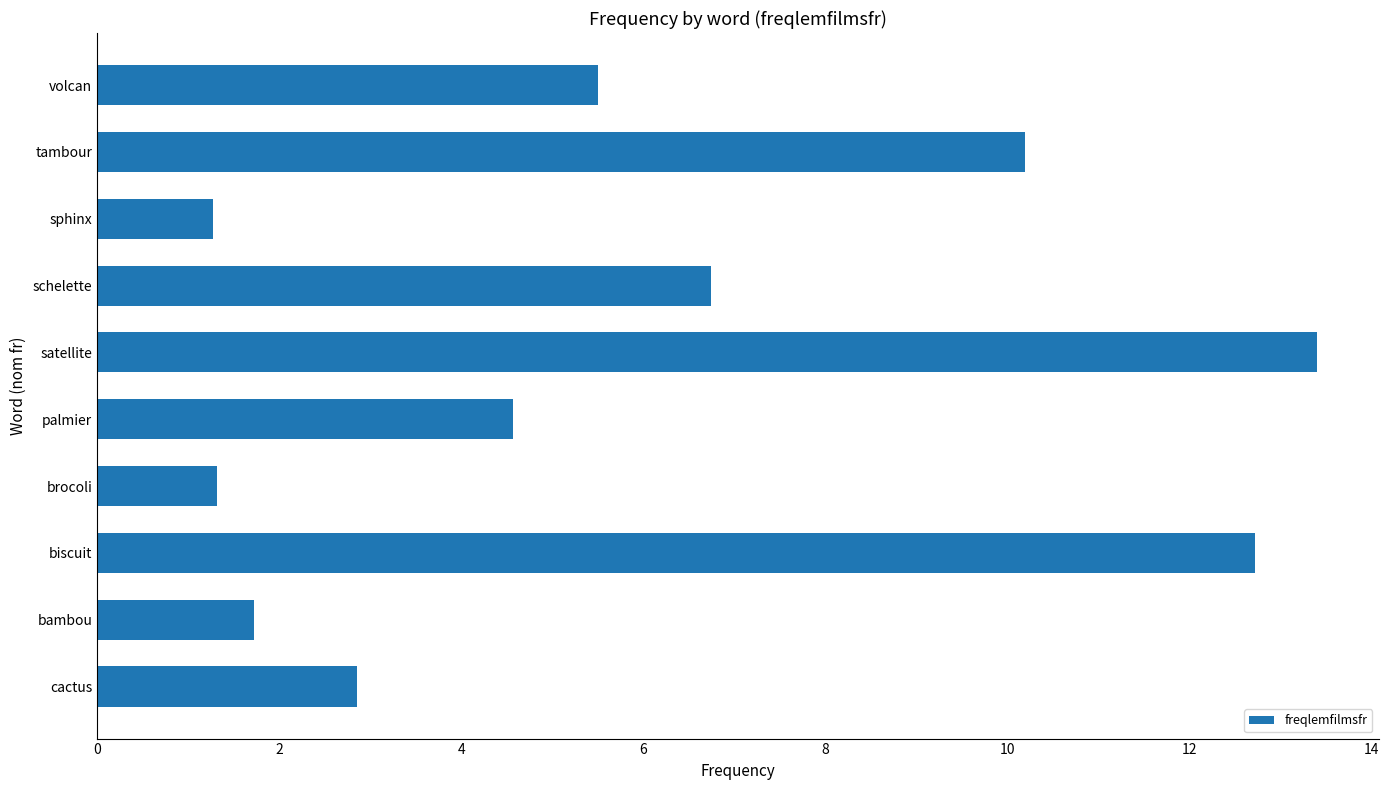

Which has a higher value, bambou or cactus?

cactus